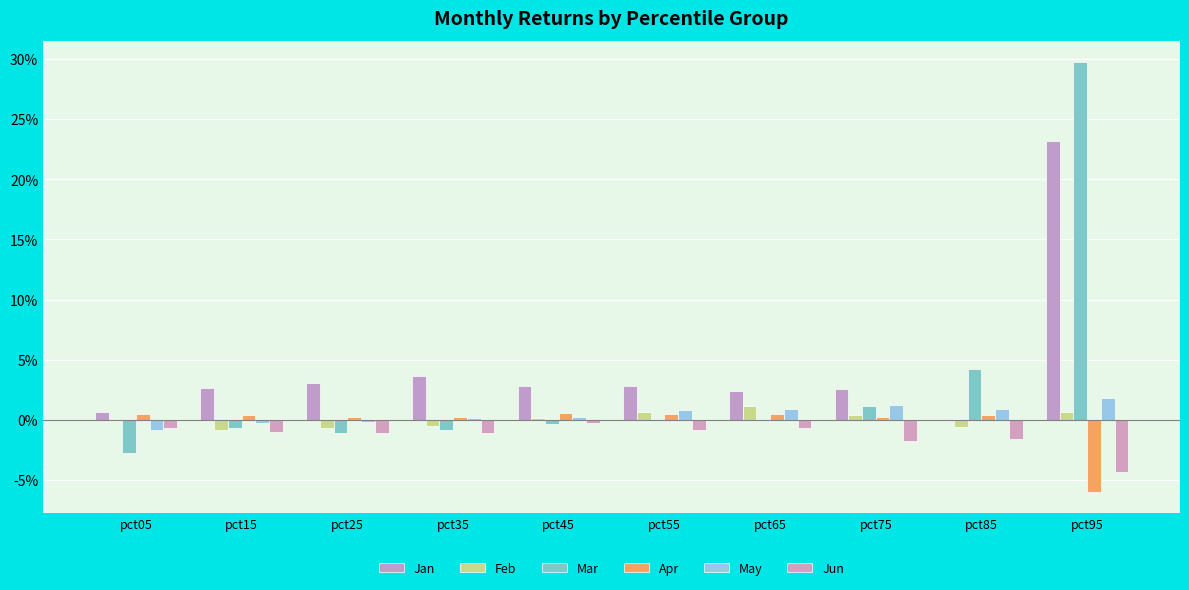

What is the difference between the maximum and minimum values in the Jan series?

0.2